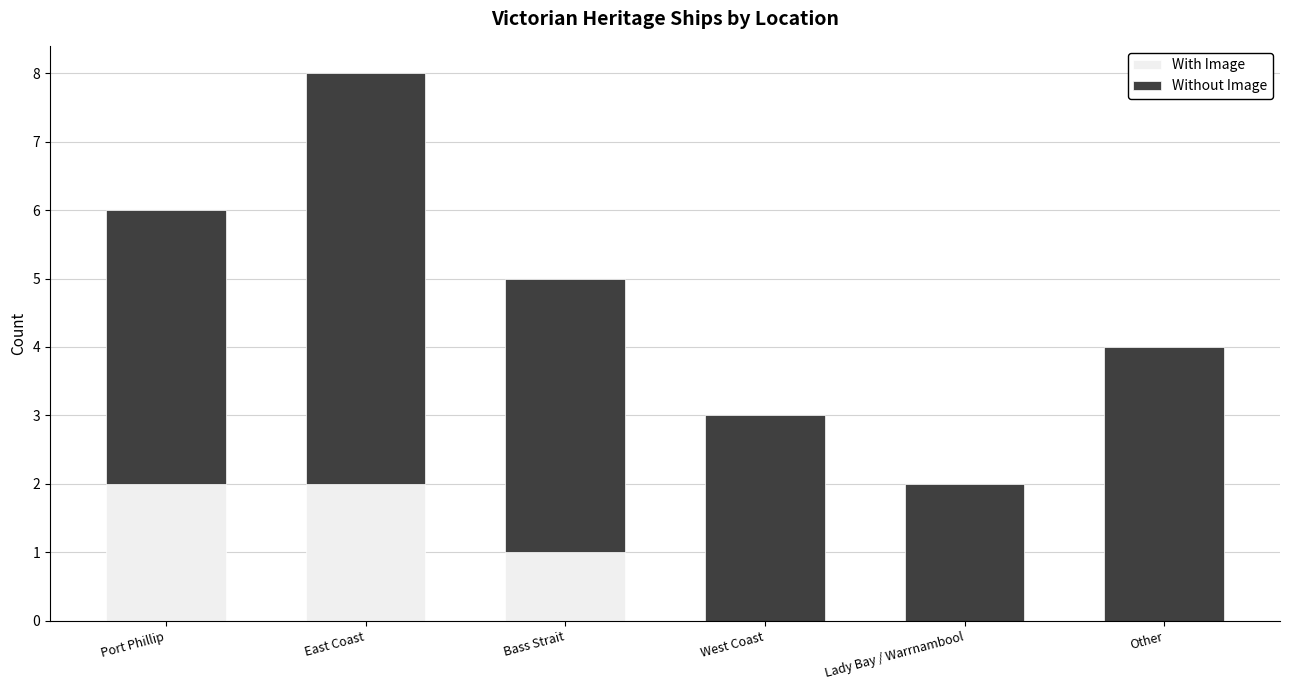

What is the total value across all series at Port Phillip?

6